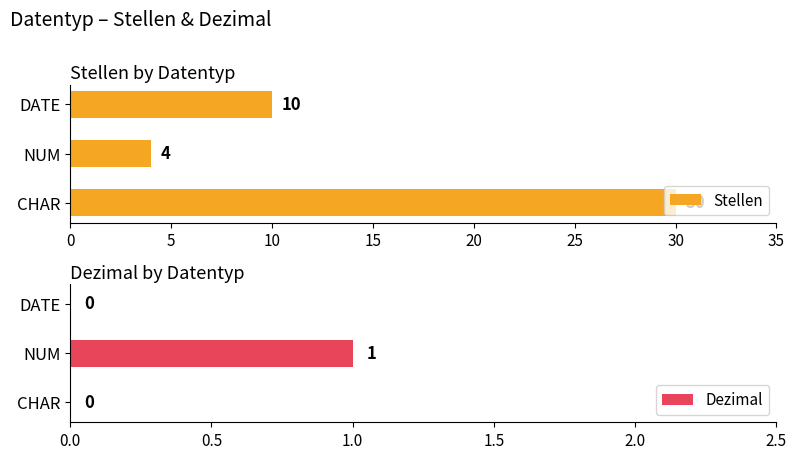

What are all the series names shown in the legend?

Stellen, Dezimal